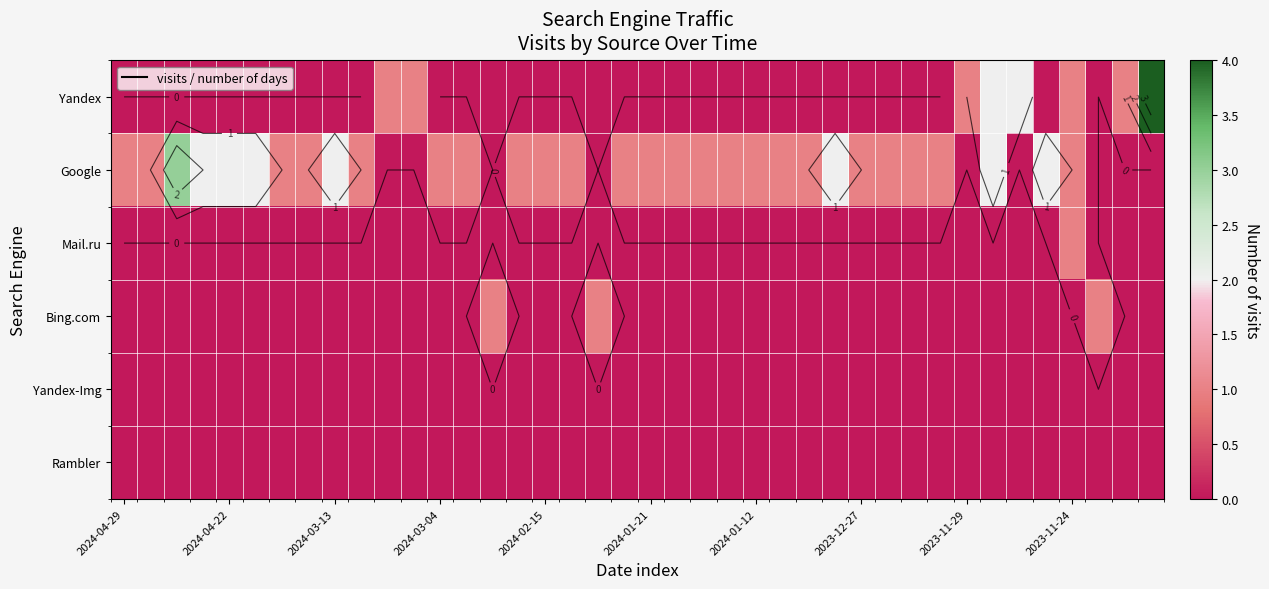

At how many categories does at least one series exceed 0?

40